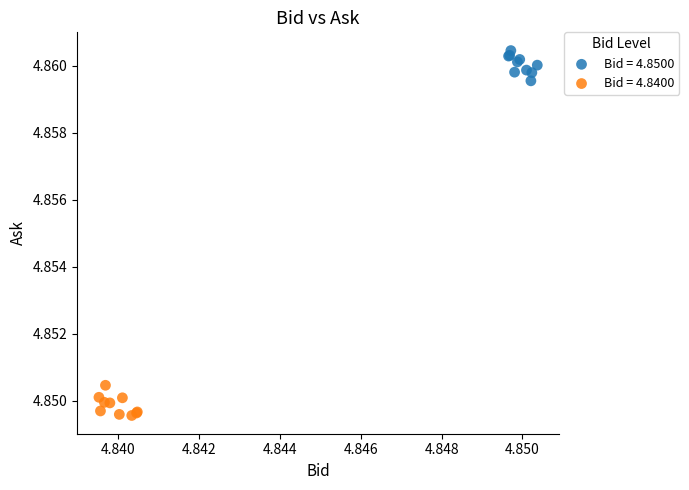

Which series contains the lowest Y value?

Bid = 4.8400